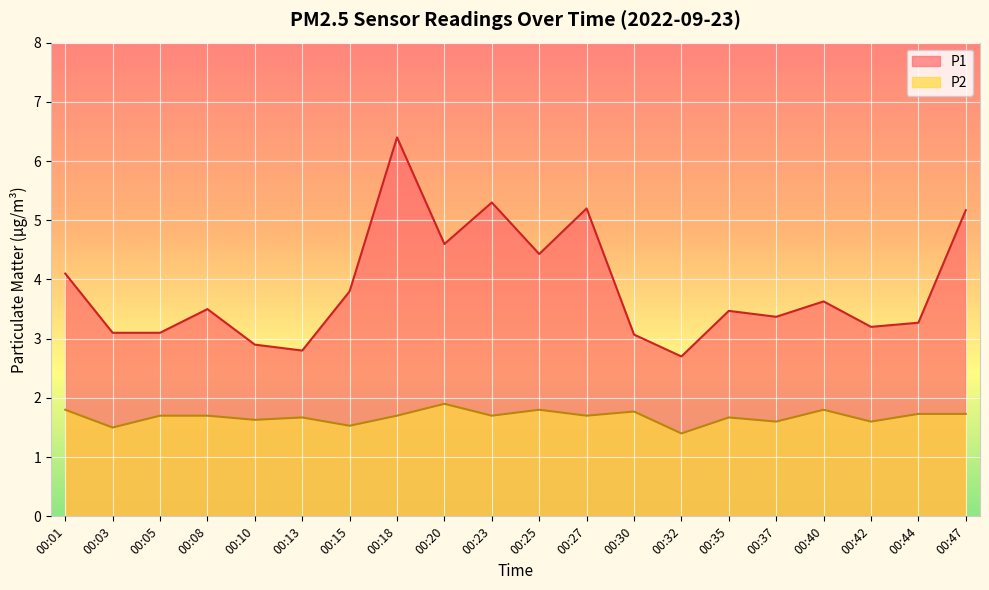

What is the sum of all P1 values?

77.1